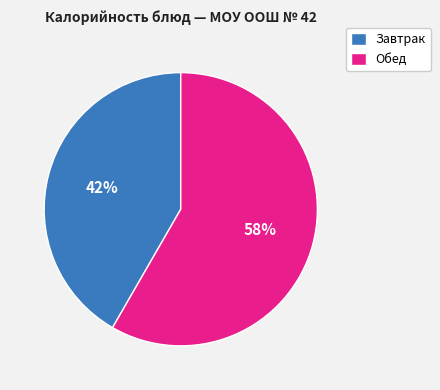

To the nearest percent, what percentage of the pie is Обед?

58%